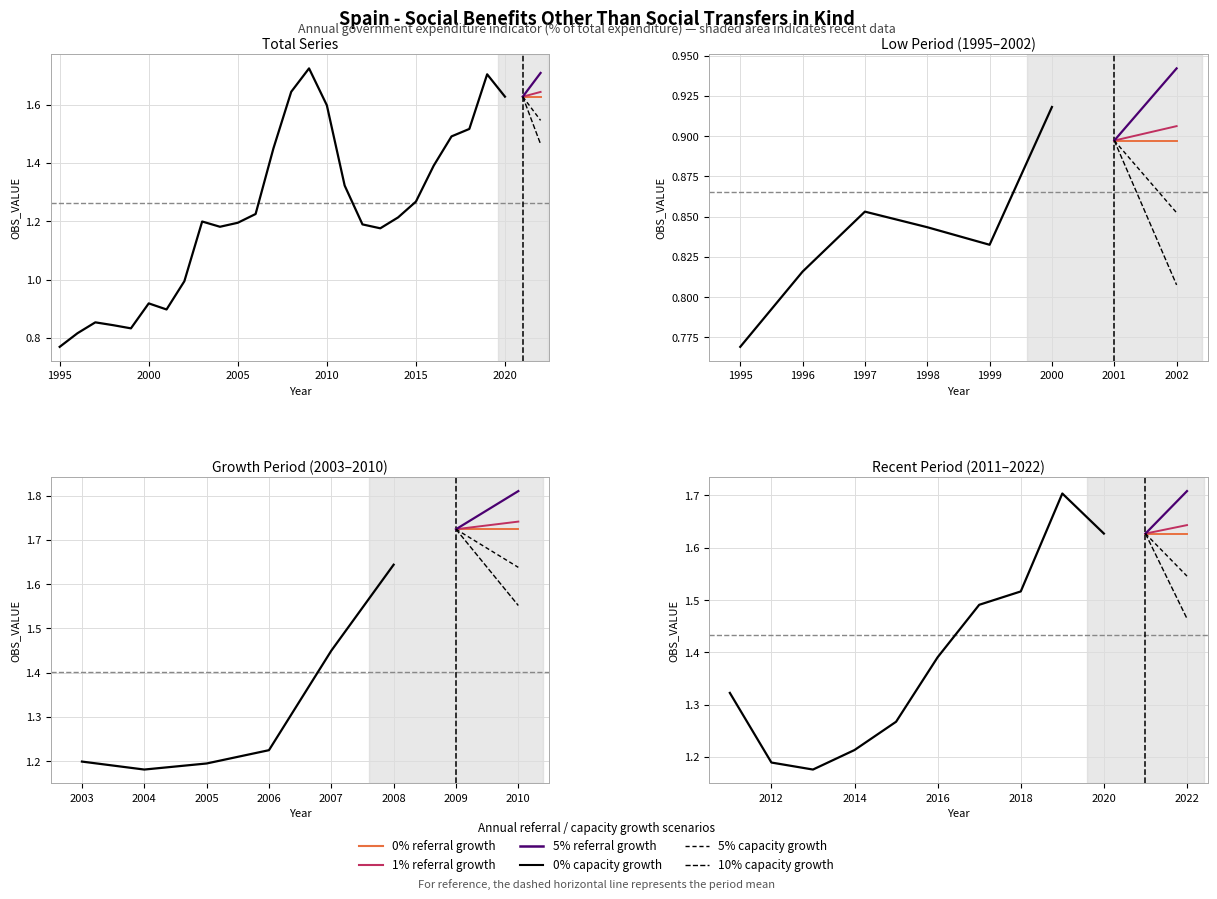

Reading left to right, list all the values displayed in this chart.

0.8	0.8	0.9	0.8	0.8	0.9	0.9	1.0	1.2	1.2	1.2	1.2	1.4	1.6	1.7	1.6	1.3	1.2	1.2	1.2	1.3	1.4	1.5	1.5	1.7	1.6	1.6	1.7